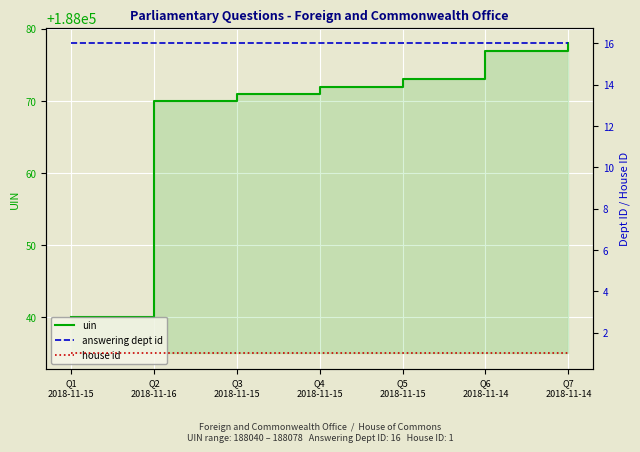

What is the greatest value displayed?

188078